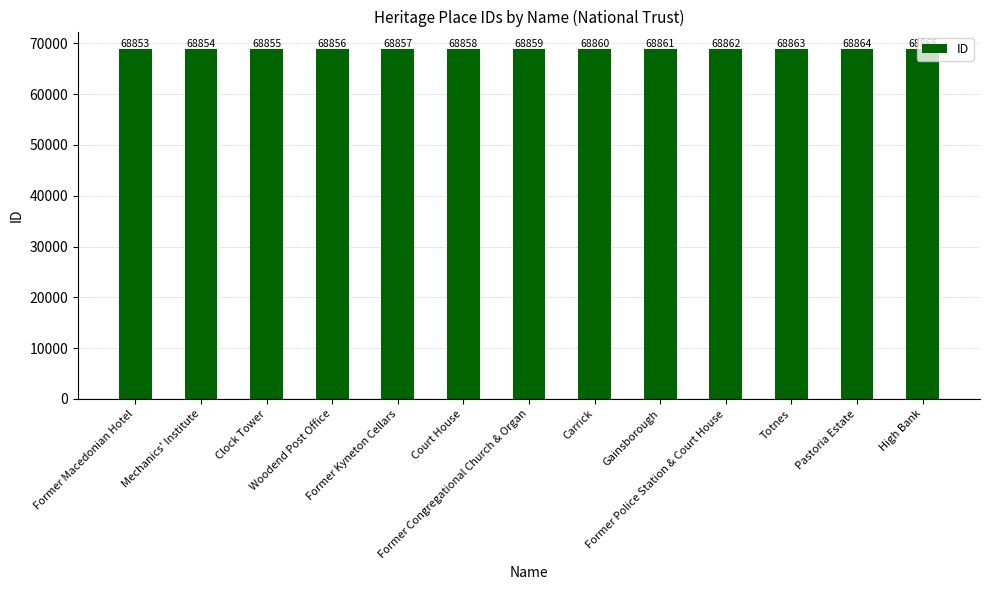

Where is the data nearest to the value 68859?

Former Congregational Church & Organ